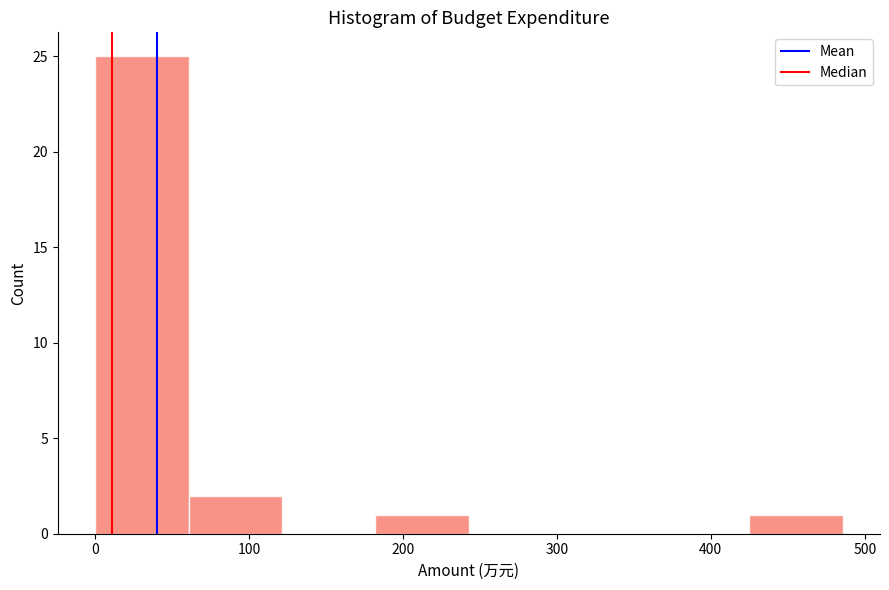

Reading left to right, transcribe this chart: for each bar, give the range it covers on the x-axis and its height. Neither the bar edges nor the heights are printed on the chart, so give them approximately, as read against the axes.

0 to 60: 25
60 to 120: 2
120 to 180: 0
180 to 240: 1
240 to 300: 0
300 to 360: 0
360 to 420: 0
420 to 490: 1